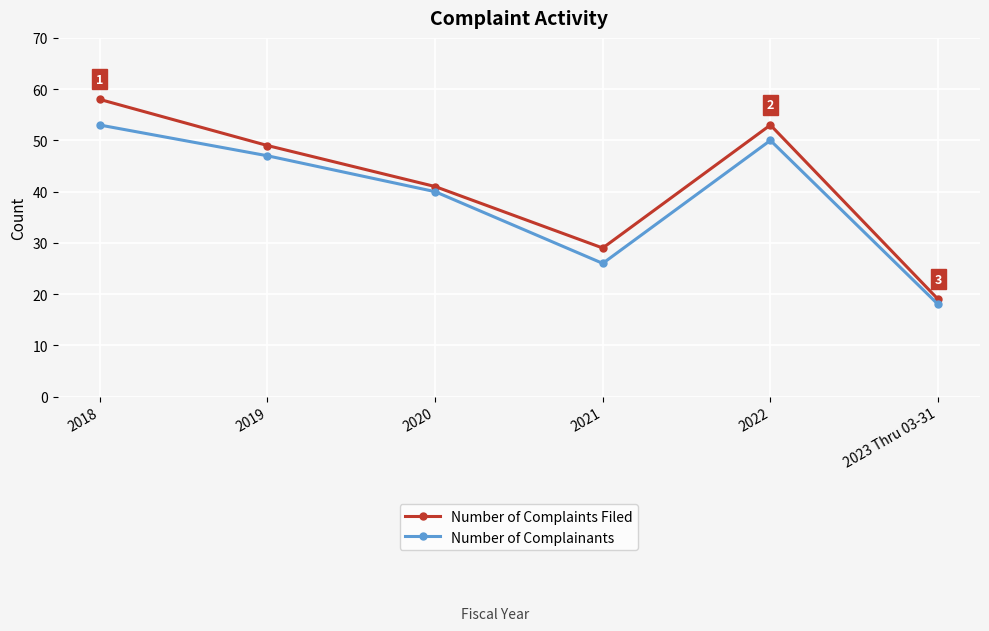

Which label corresponds to the largest value in the chart?

2018